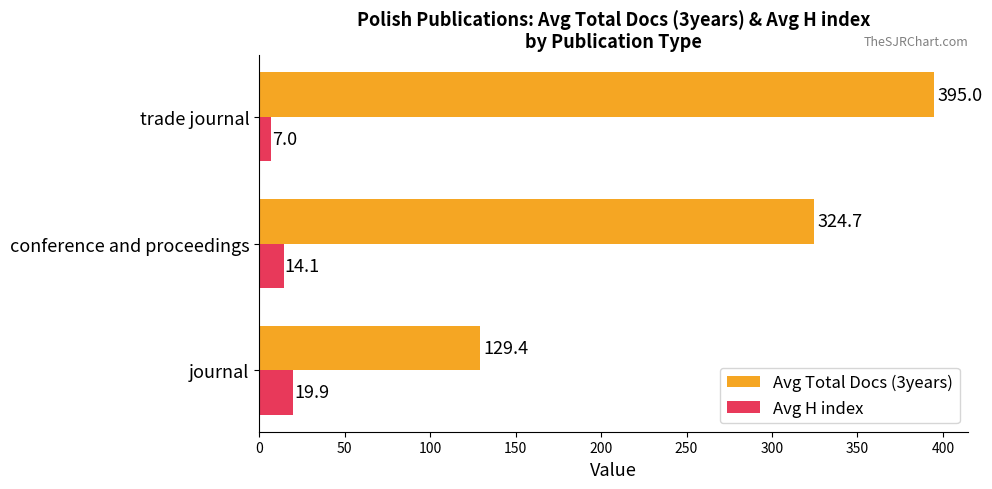

Read the Avg Total Docs (3years) value at journal.

129.4